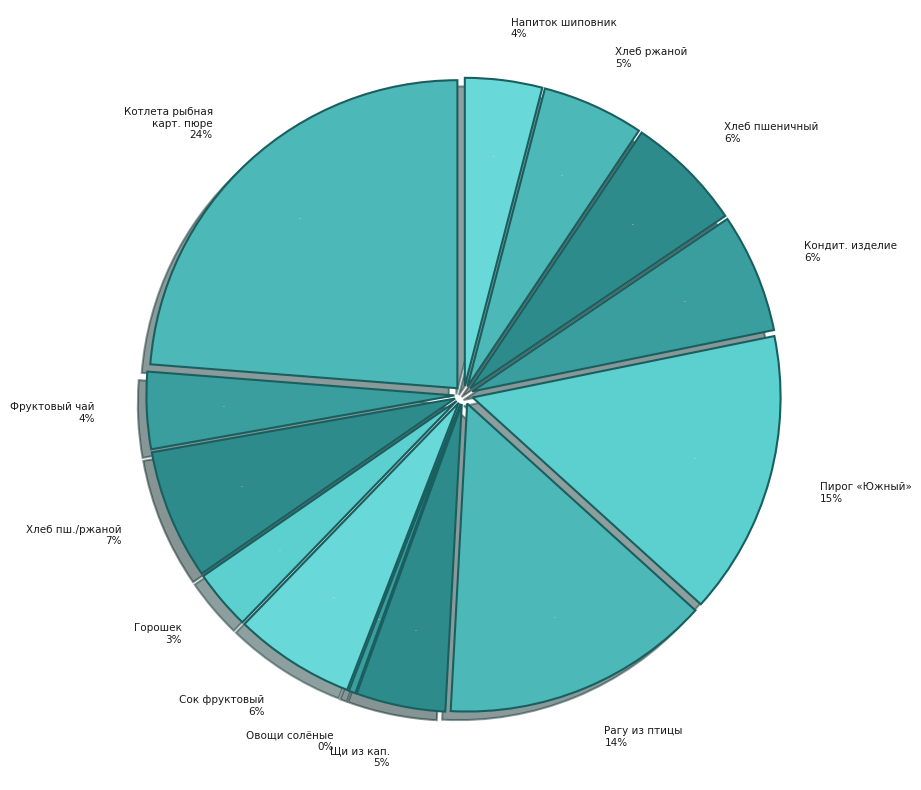

To the nearest percent, what percentage of the pie is Котлета рыбная, картофельное пюре?

24%